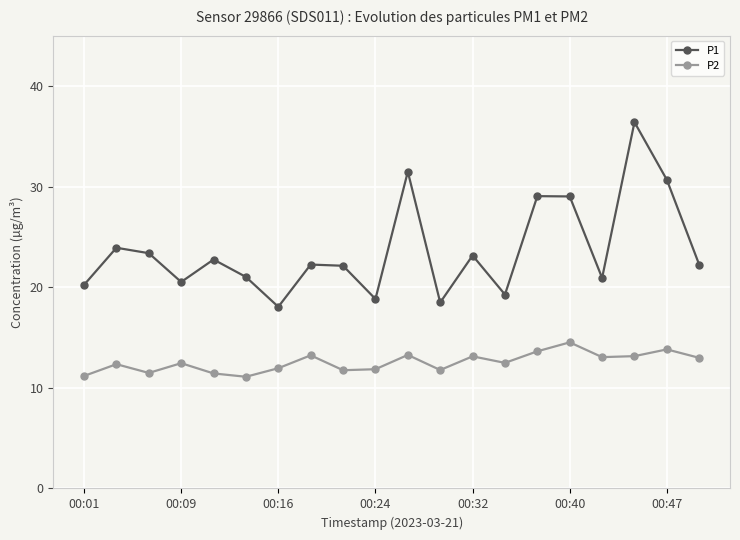

Which series has the largest range (max minus min)?

P1